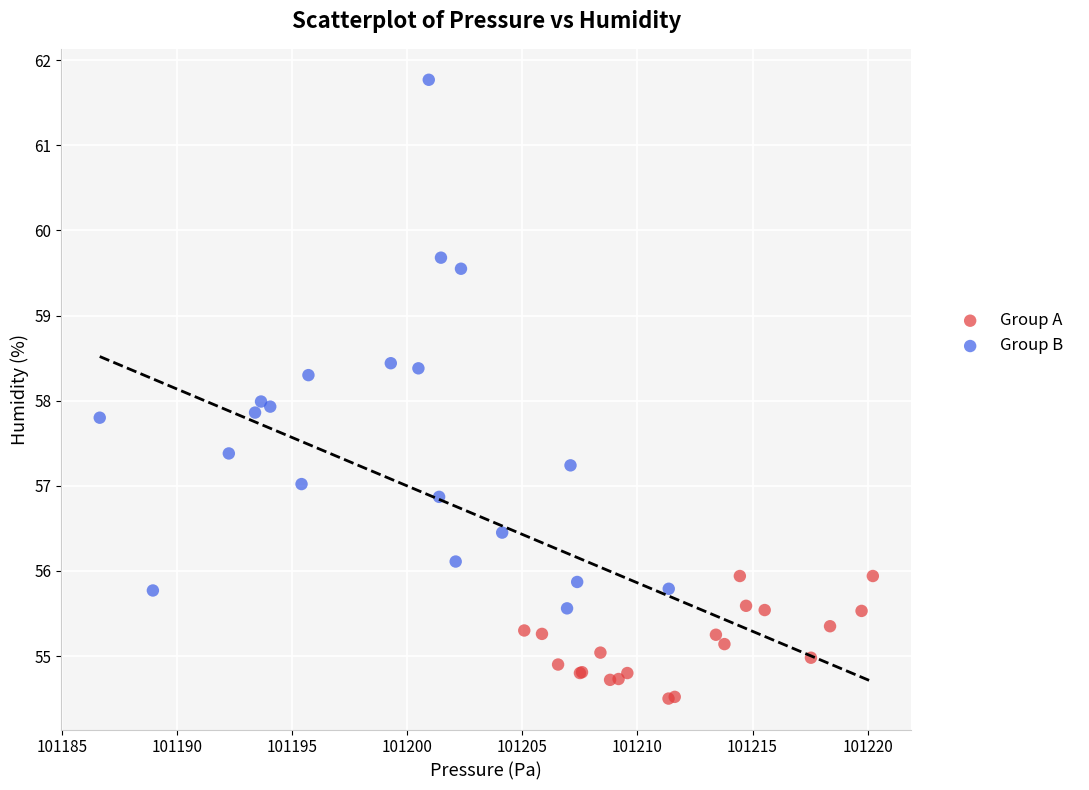

What are all the series names shown in the legend?

Group A, Group B